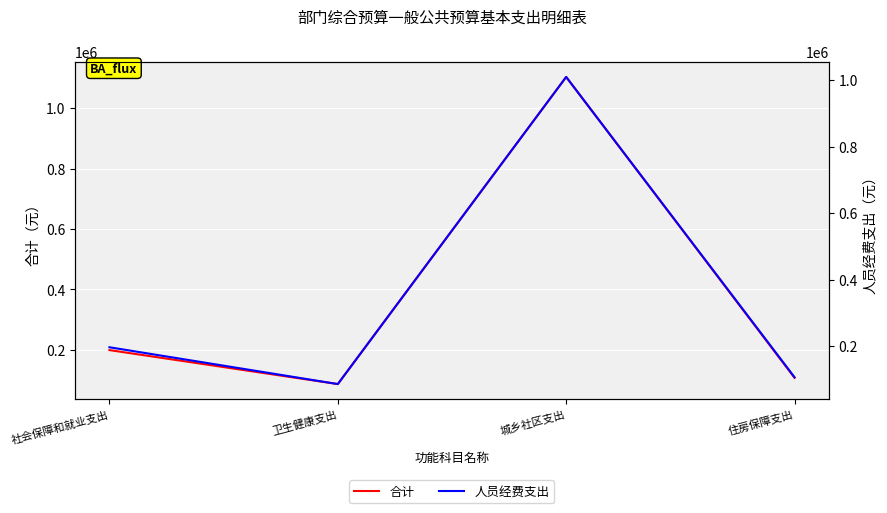

Is it true that 合计 equals 292896 at 城乡社区支出?

False